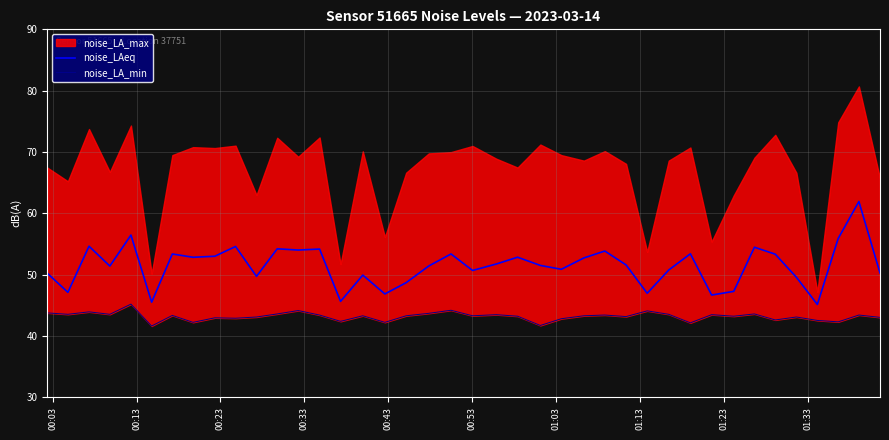

What is the minimum value for noise_LAeq?

45.1